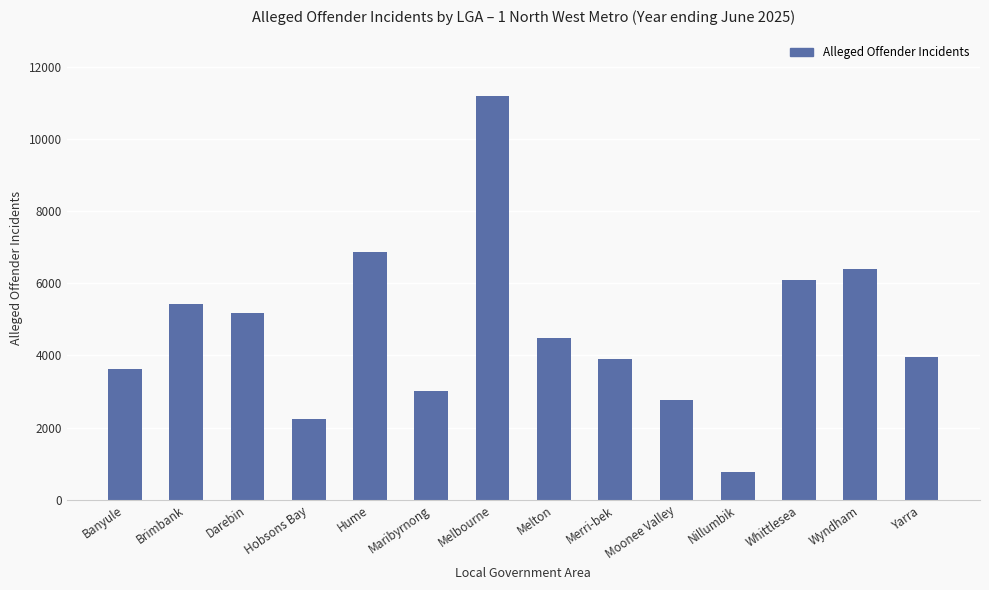

What is the change in value from Moonee Valley to Nillumbik?

-1995